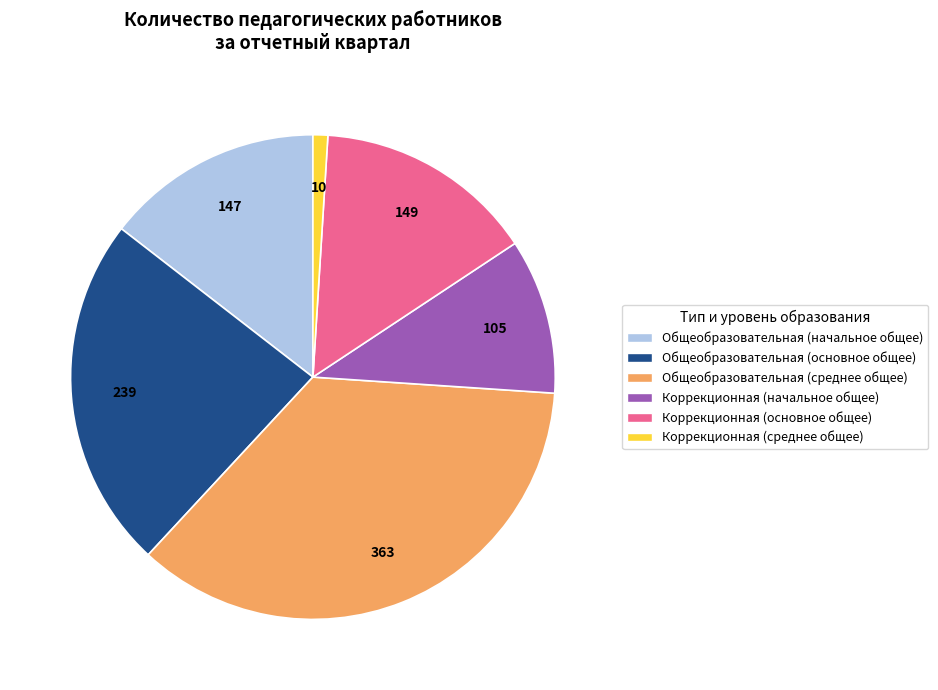

Which has a higher value, Общеобразовательная (основное общее) or Коррекционная (основное общее)?

Общеобразовательная (основное общее)